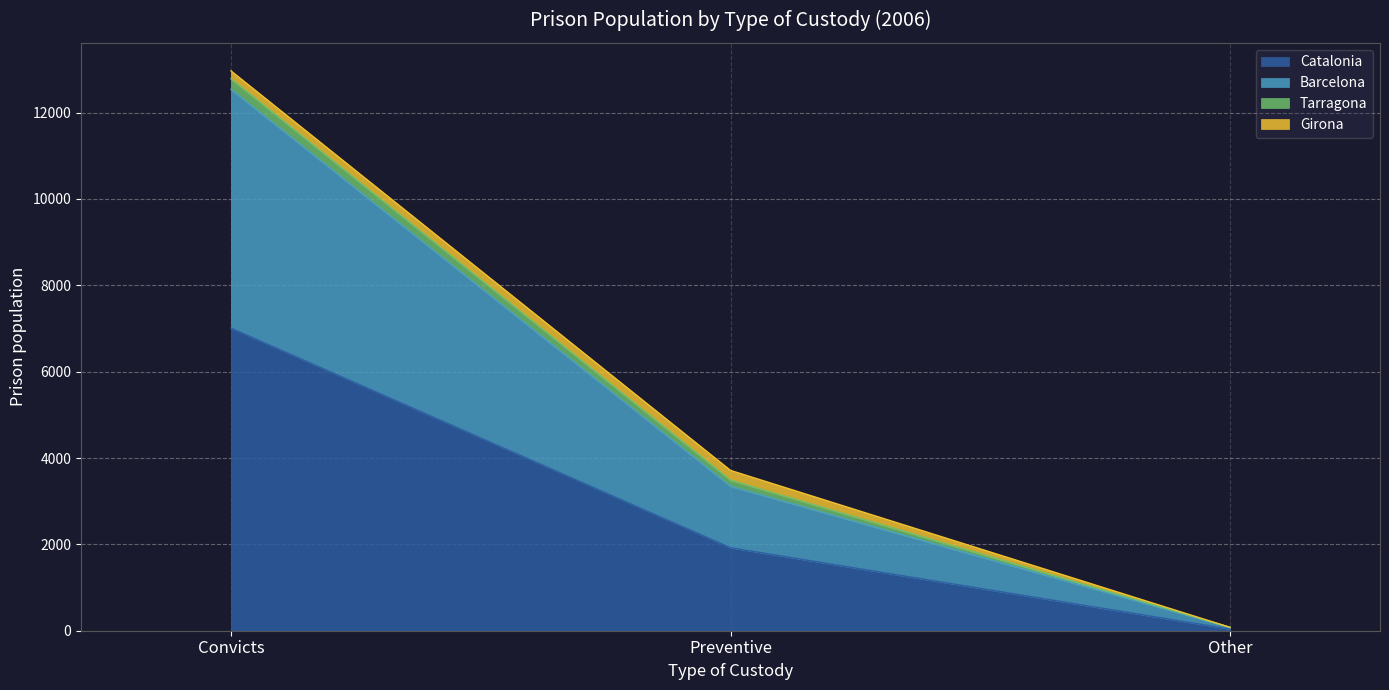

List the labels in order of Catalonia value, largest first.

Convicts, Preventive, Other